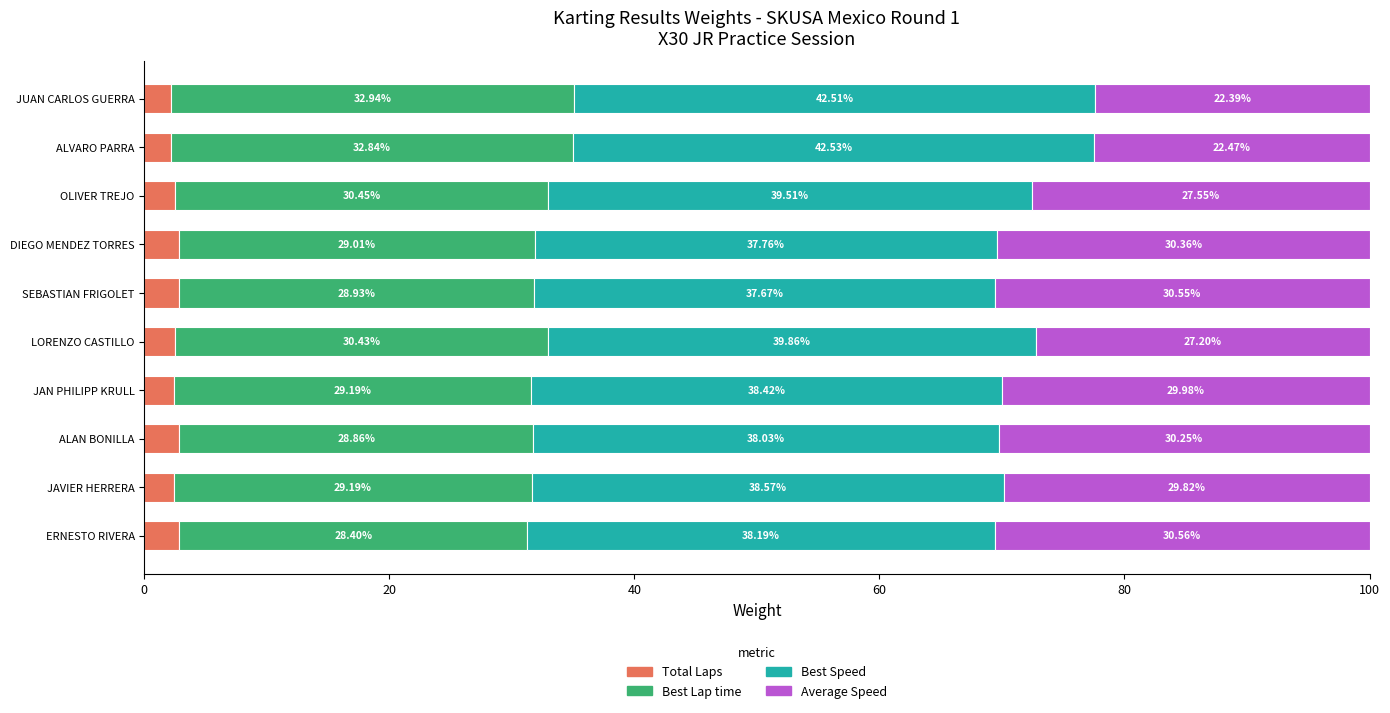

What is the total value across all series at ALVARO PARRA?

100.0